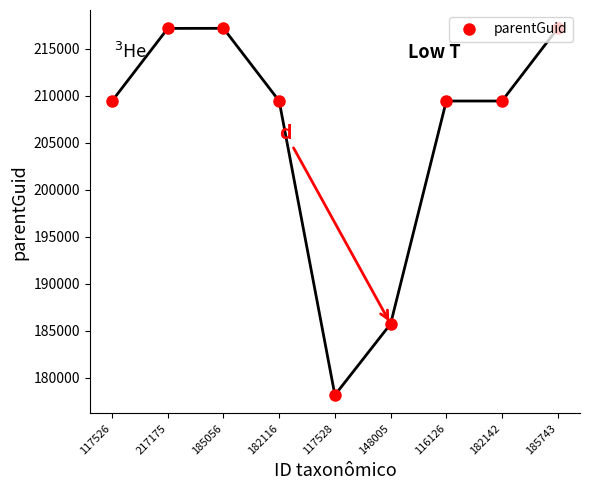

At which category does the data reach its first local peak?

185056